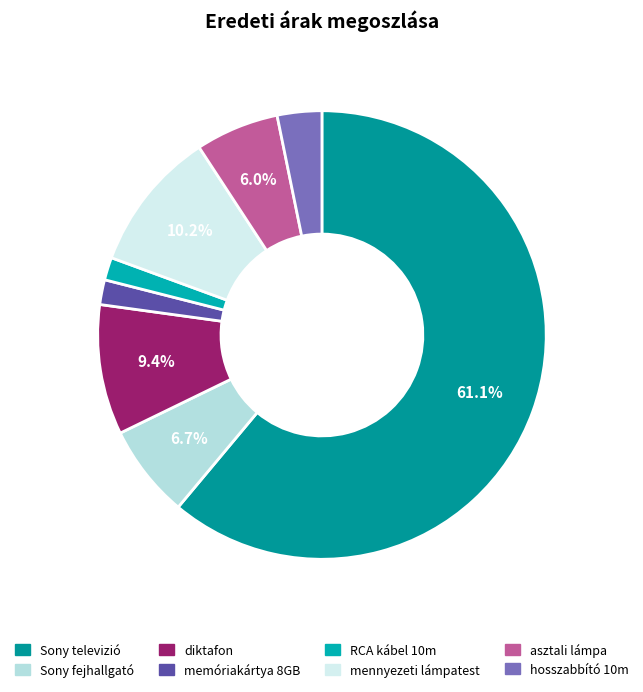

To the nearest percent, what is the combined percentage of RCA kábel 10m and Sony fejhallgató?

8%